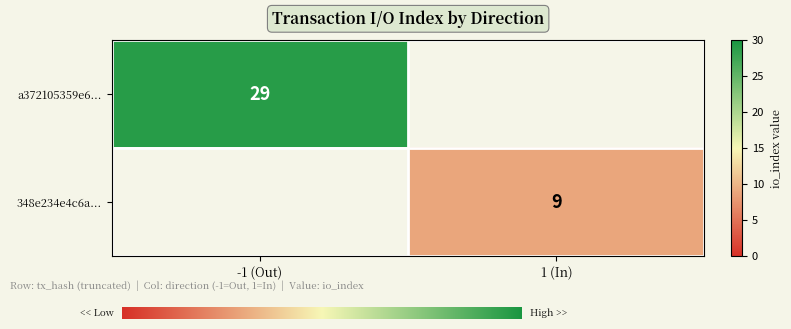

The value of a372105359e6... at -1 (Out) is 20. True or false?

False